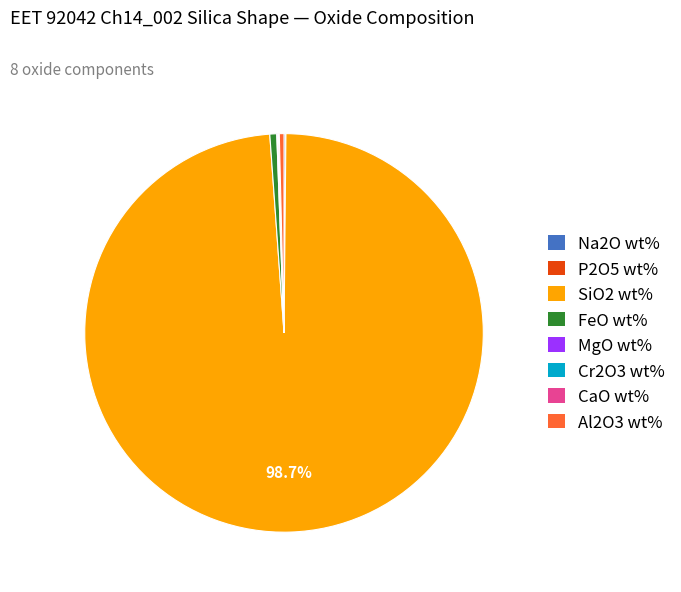

To the nearest percent, what is the difference between the largest and smallest slice percentages?

99%